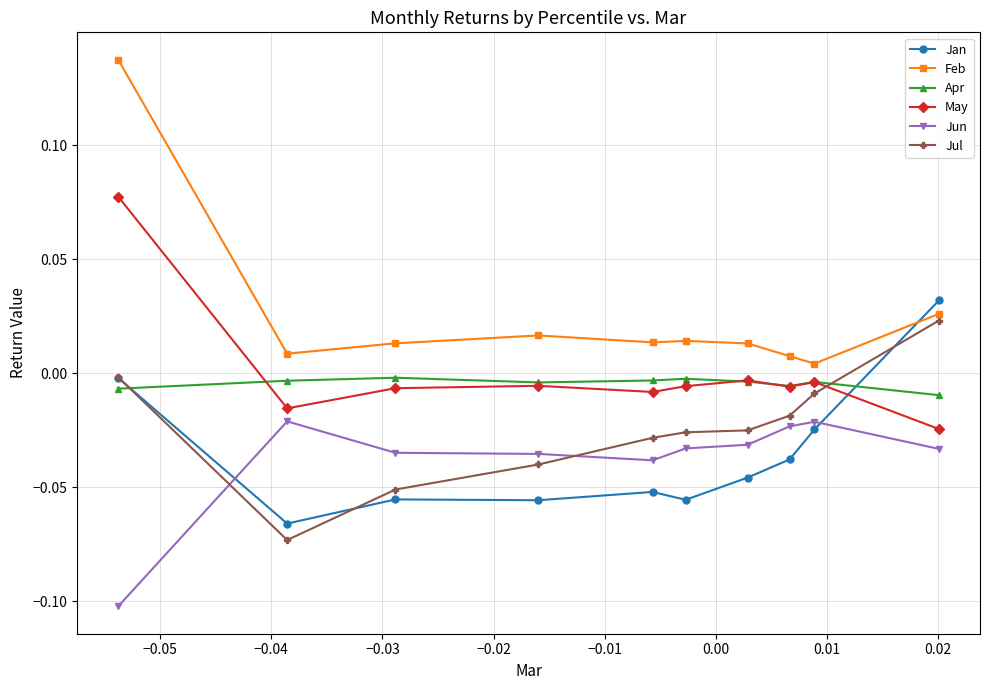

How many intersections are there between Jun and Jan?

2